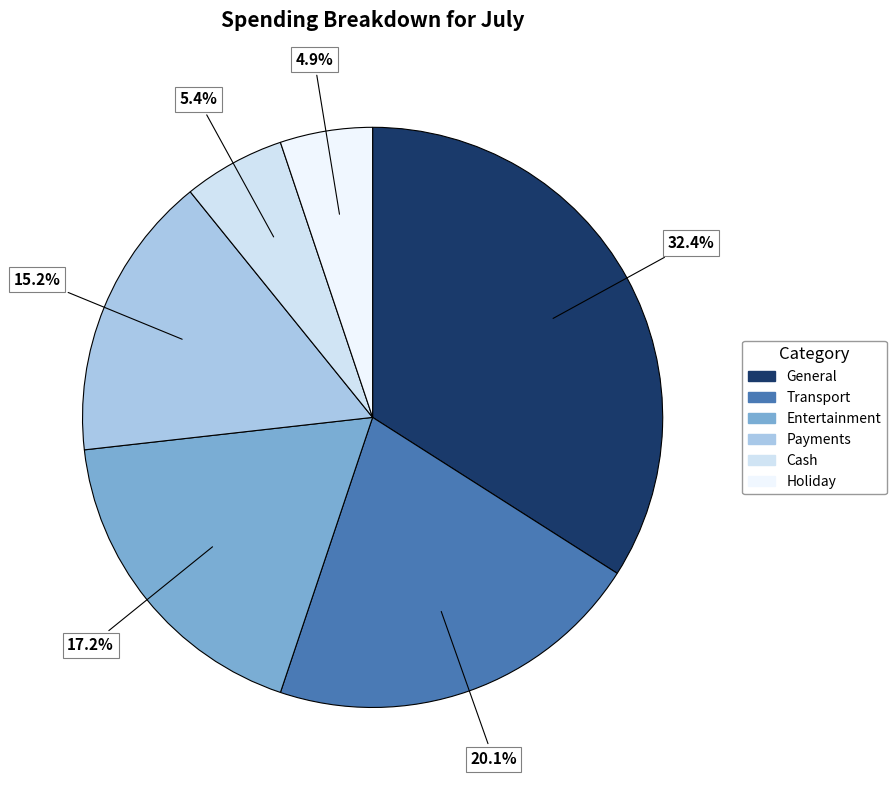

What is the ratio of the value at Holiday to the value at Payments?

0.3